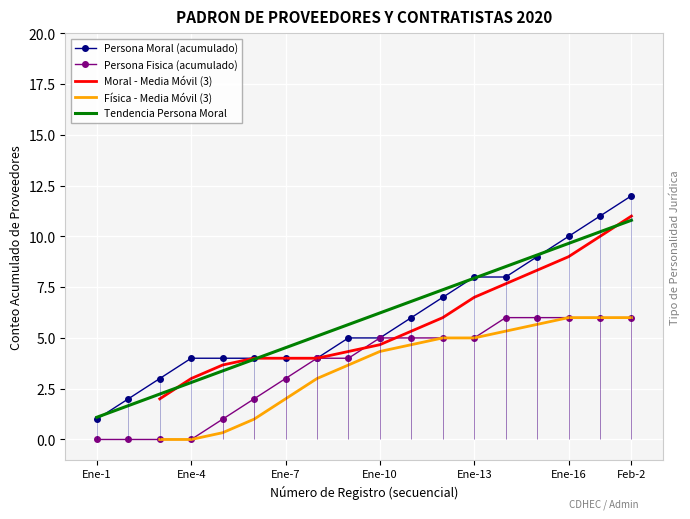

What are all the series names shown in the legend?

Persona Moral (acumulado), Persona Fisica (acumulado), Moral - Media Móvil (3), Física - Media Móvil (3), Tendencia Persona Moral